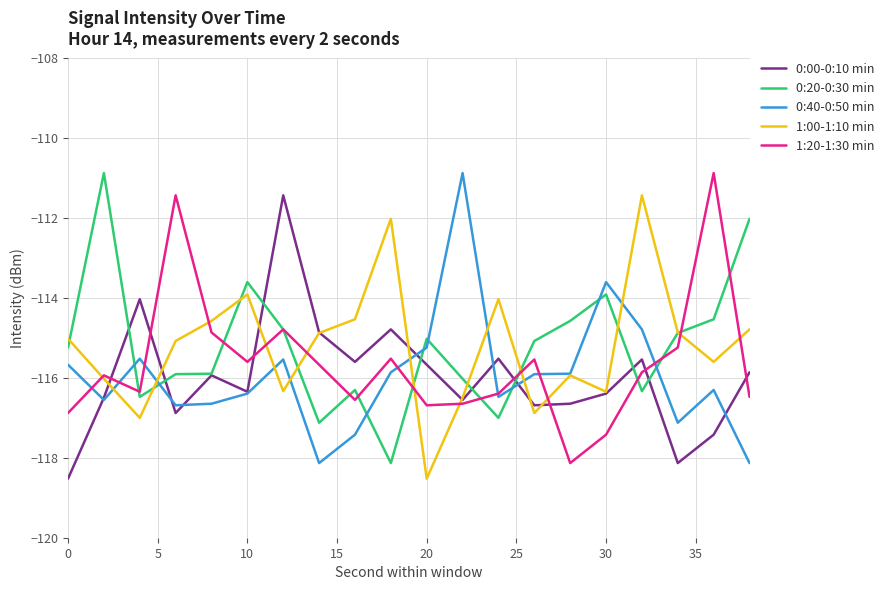

What is the minimum value shown in the chart?

-118.5